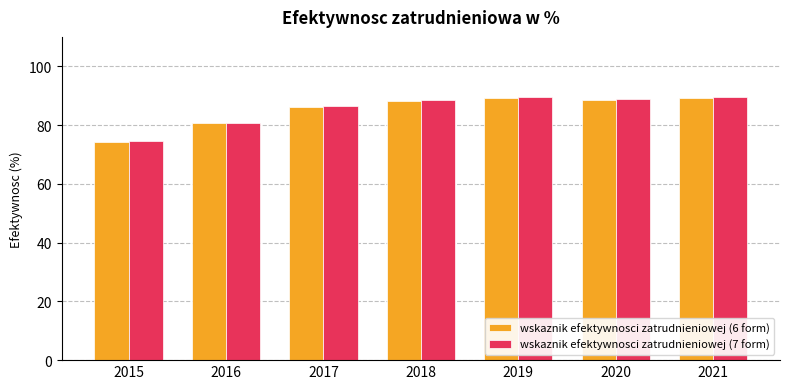

What is the total value across all series at 2016?

161.4